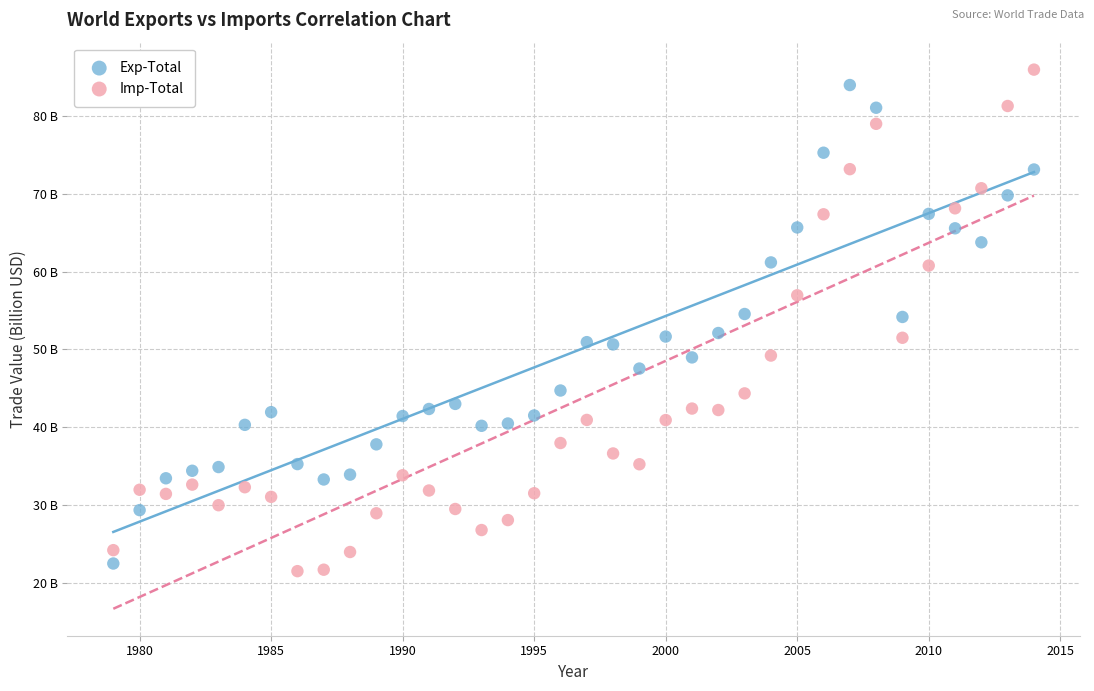

Which series has the widest spread of Y values?

Imp-Total